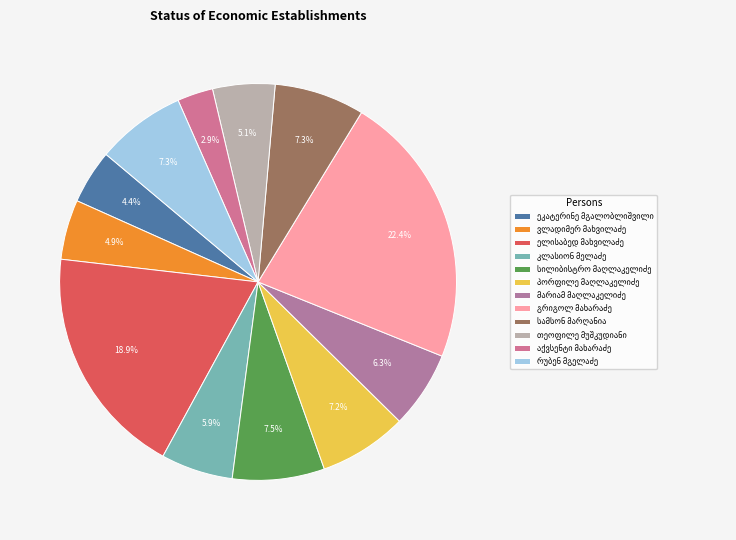

Is it true that სამსონ მარღანია is 14% of the pie?

False